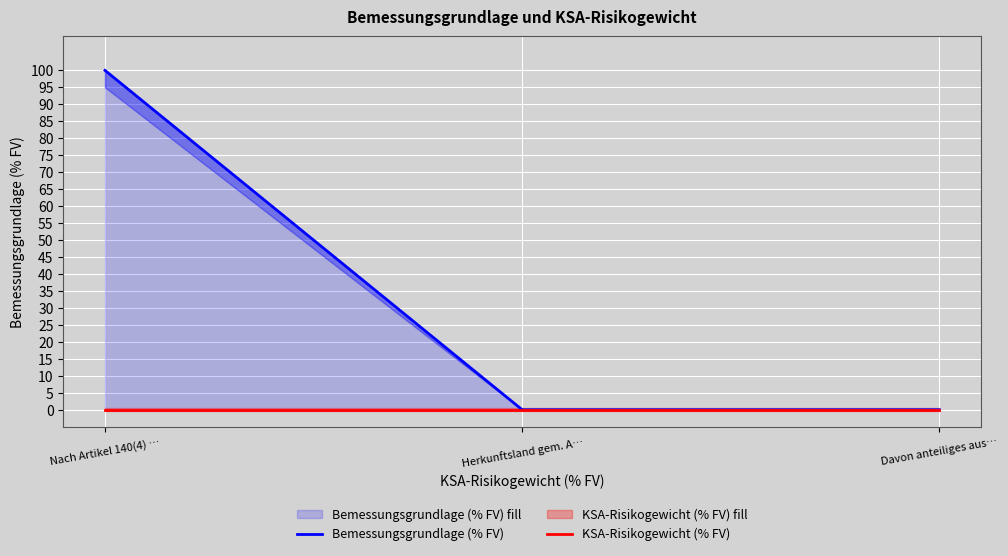

At which category is the sum across all series the highest?

Nach Artikel 140(4) …